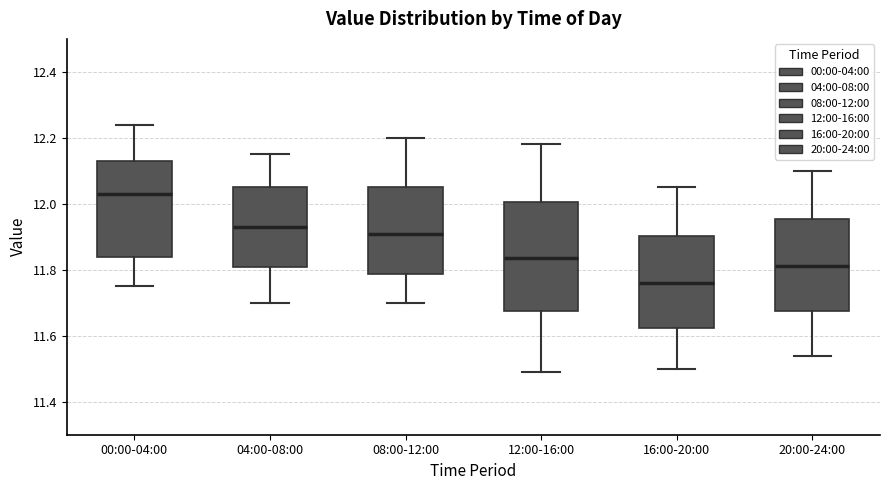

Which box's median line is the highest?

00:00-04:00